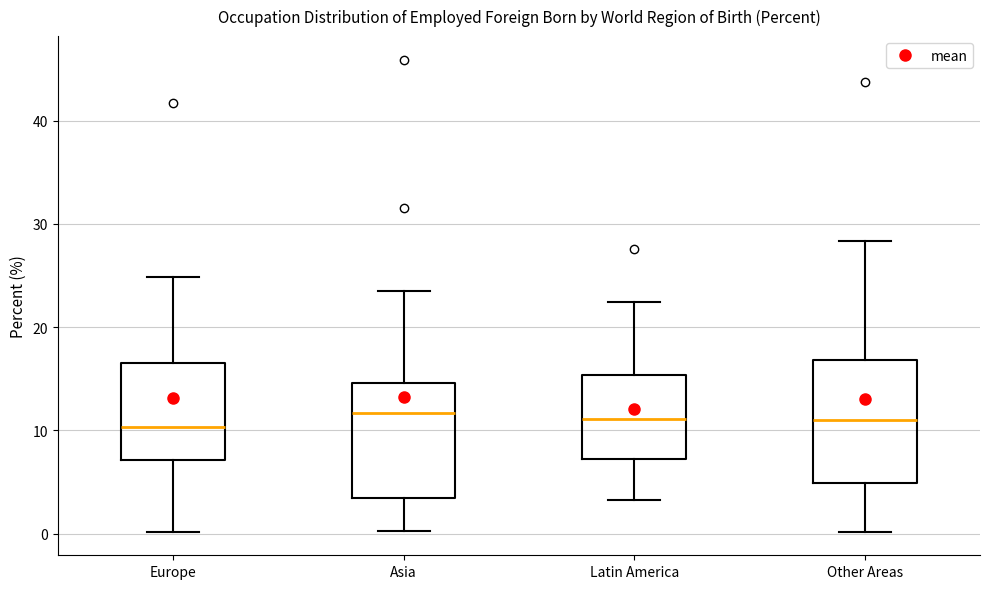

Reading left to right, read every box against the y-axis: the position of its median line, the range the box covers, and the ends of its whiskers. The values are not printed on the chart, so give them approximately, as read against the axis.

Europe: median 10, box 7 to 17, whiskers 0 to 25
Asia: median 12, box 3 to 15, whiskers 0 to 24
Latin America: median 11, box 7 to 15, whiskers 3 to 22
Other Areas: median 11, box 5 to 17, whiskers 0 to 28